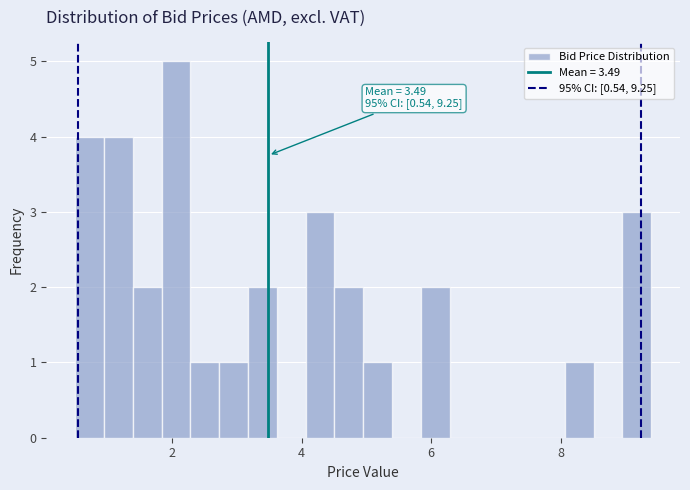

Around what value on the x-axis is the tallest bar? Give the approximate position of its centre, as read against the axis.

2.0